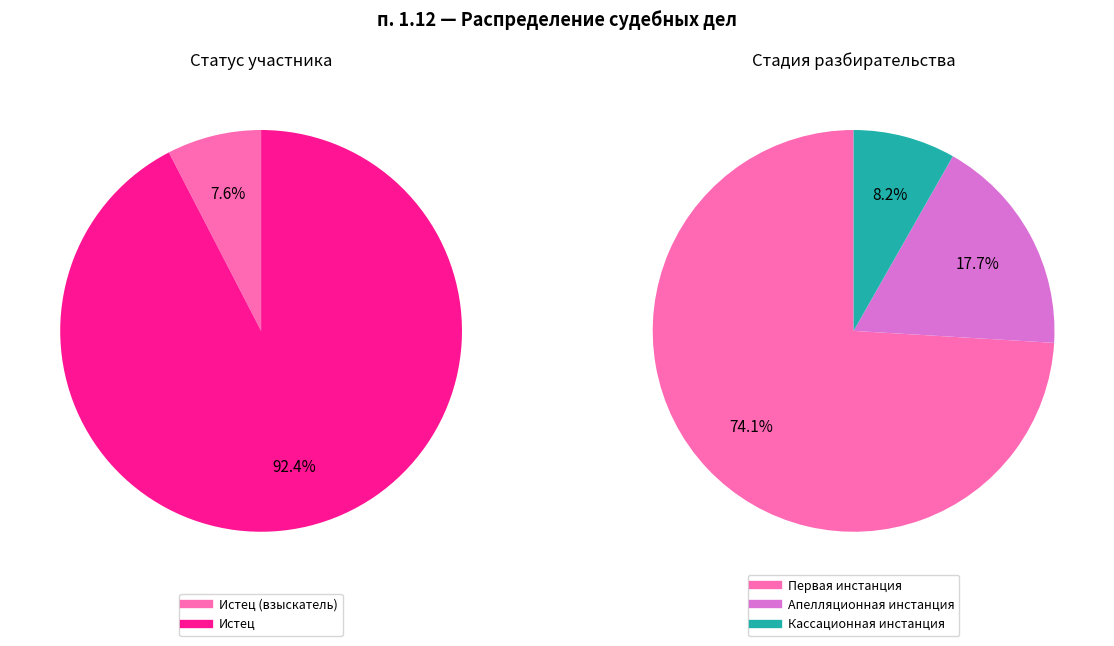

What percentage do Истец (взыскатель) and Истец together represent?

100.0%